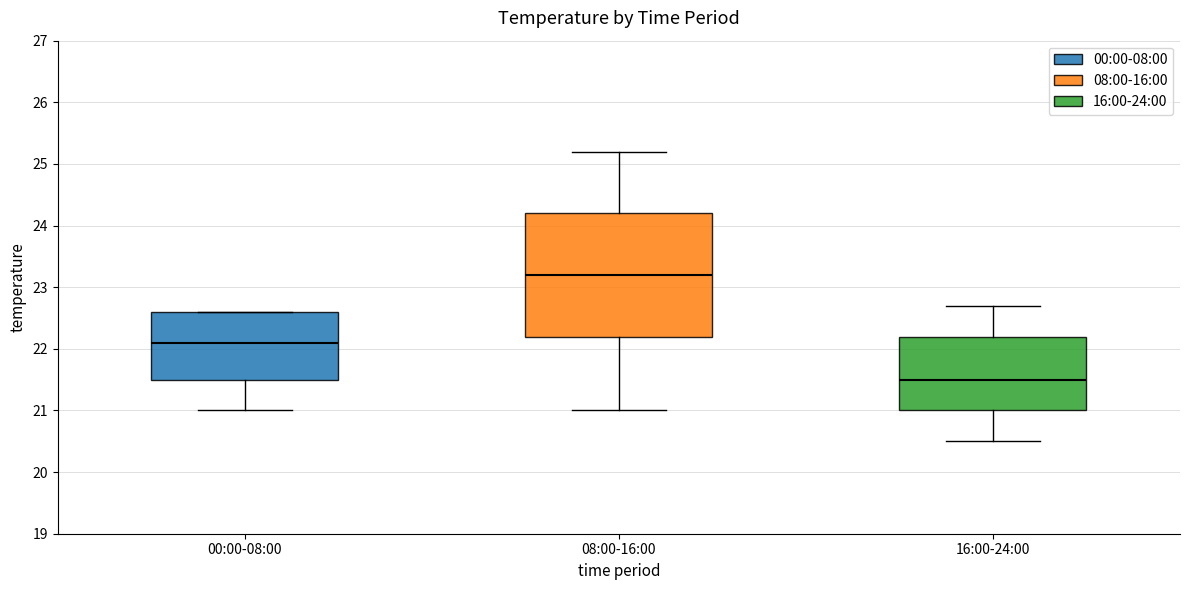

Reading left to right, transcribe this box plot: for each box, give where its median line is, the range the box spans, and where its two whiskers end, as read against the y-axis. The values are not printed on the chart, so give them approximately, as read against the axis.

00:00-08:00: median 22.1, box 21.5 to 22.6, whiskers 21.0 to 22.6
08:00-16:00: median 23.2, box 22.2 to 24.2, whiskers 21.0 to 25.2
16:00-24:00: median 21.5, box 21.0 to 22.2, whiskers 20.5 to 22.7